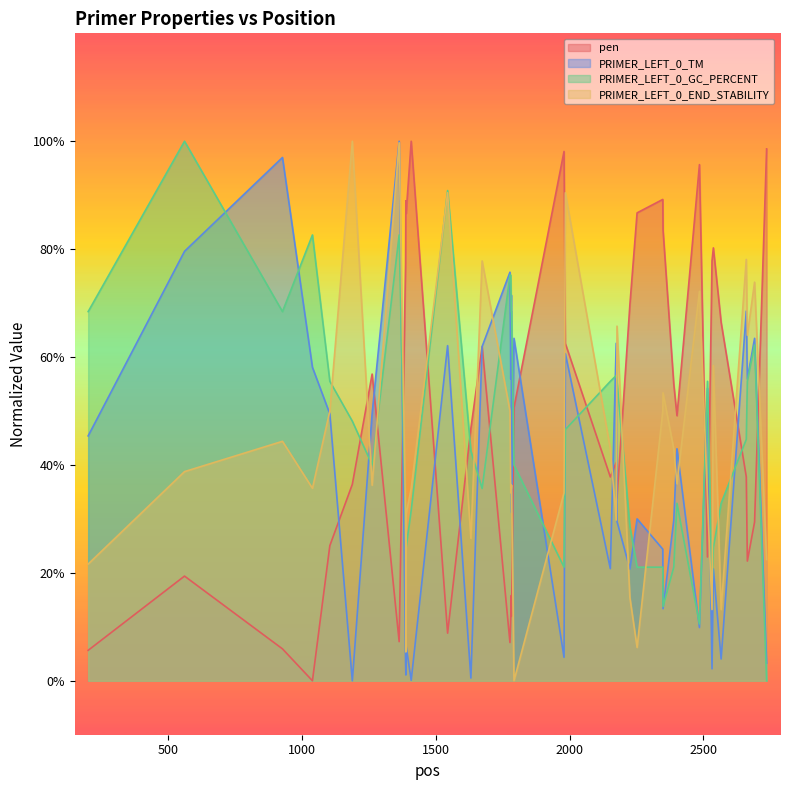

Which series has the largest total across all categories?

pen